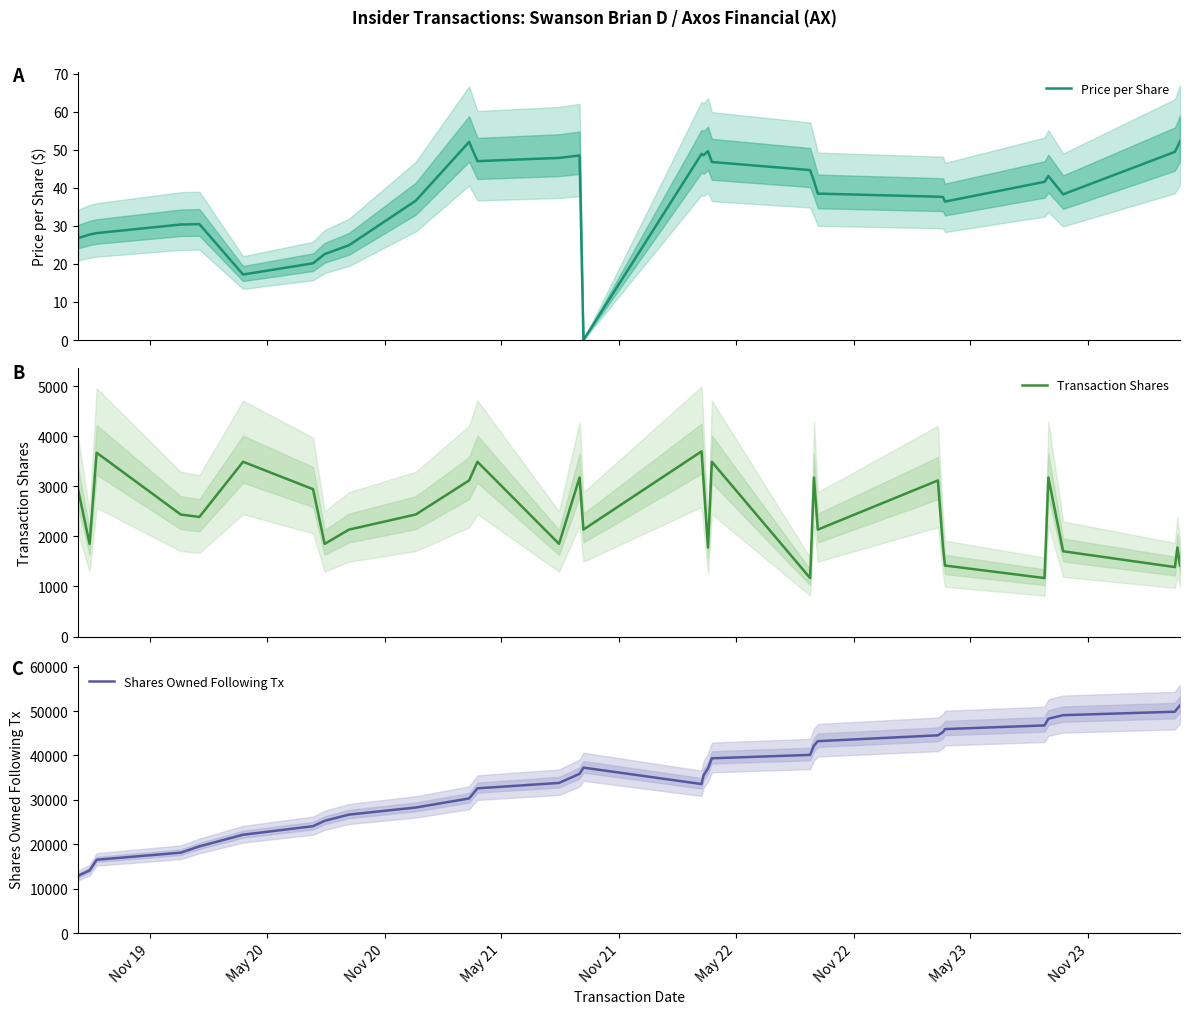

What is the lowest value of the Transaction Shares series?

1168